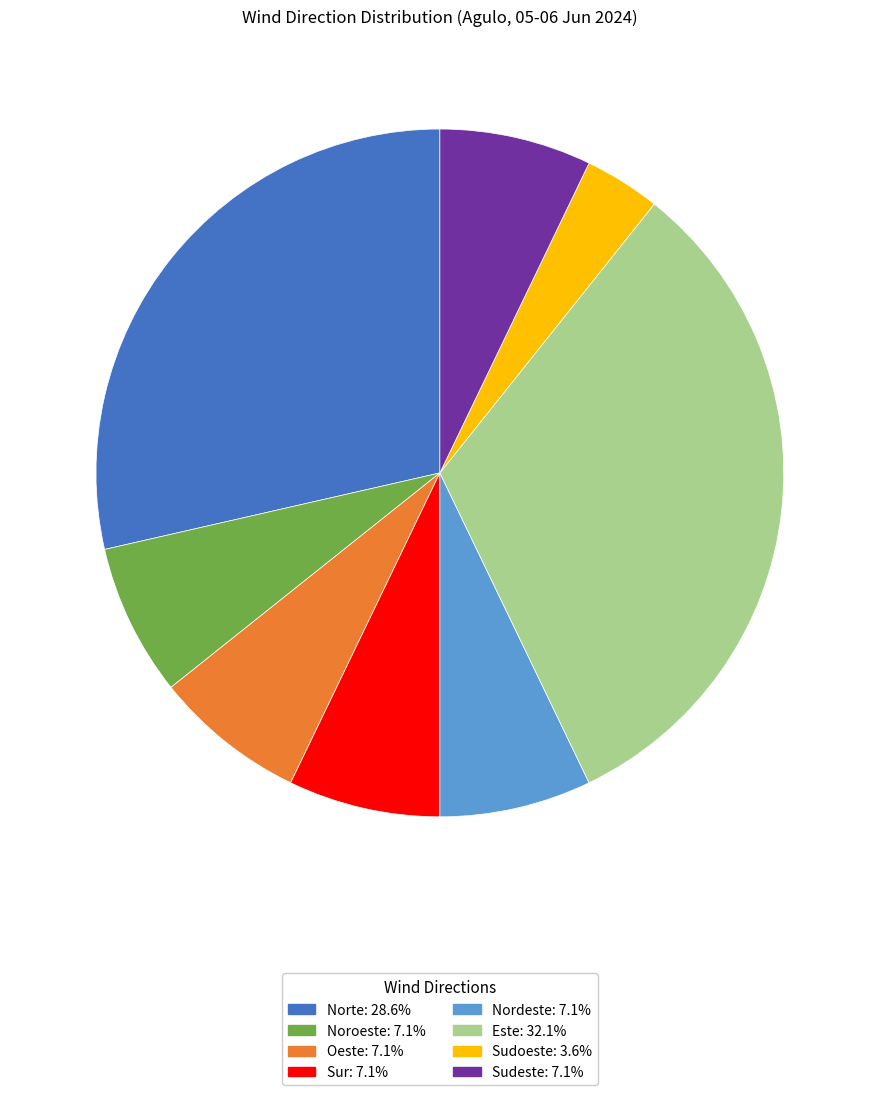

Is Nordeste the majority of the pie?

No